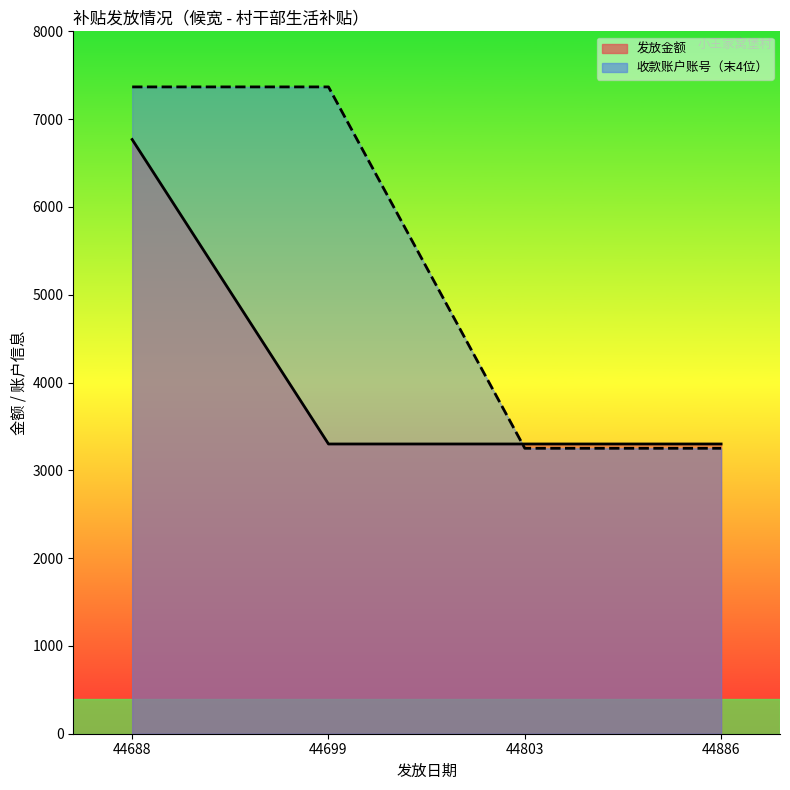

What is the spread (max minus min) of values at 44803?

49